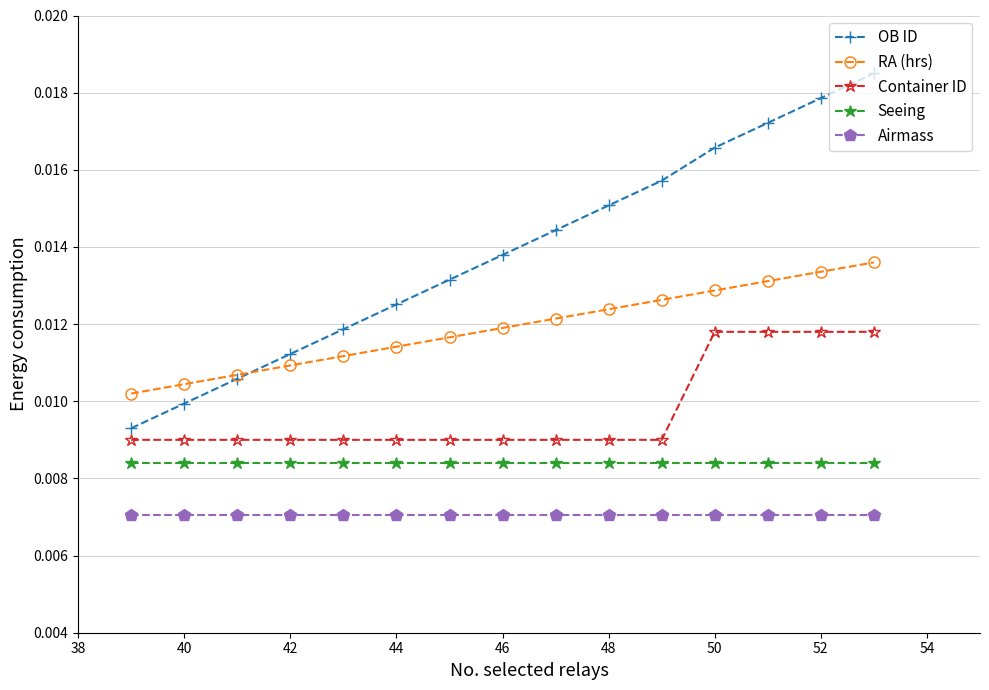

Which series has the largest total across all categories?

OB ID